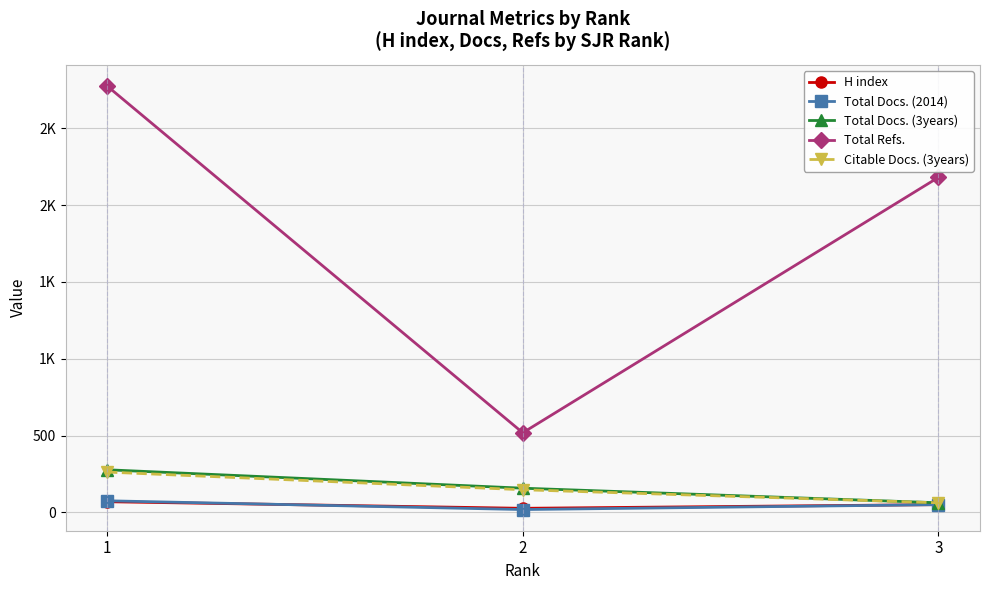

Reading left to right, list all the values displayed in this chart.

H index: 69	26	50
Total Docs. (2014): 75	18	50
Total Docs. (3years): 277	157	62
Total Refs.: 2776	518	2181
Citable Docs. (3years): 262	147	62